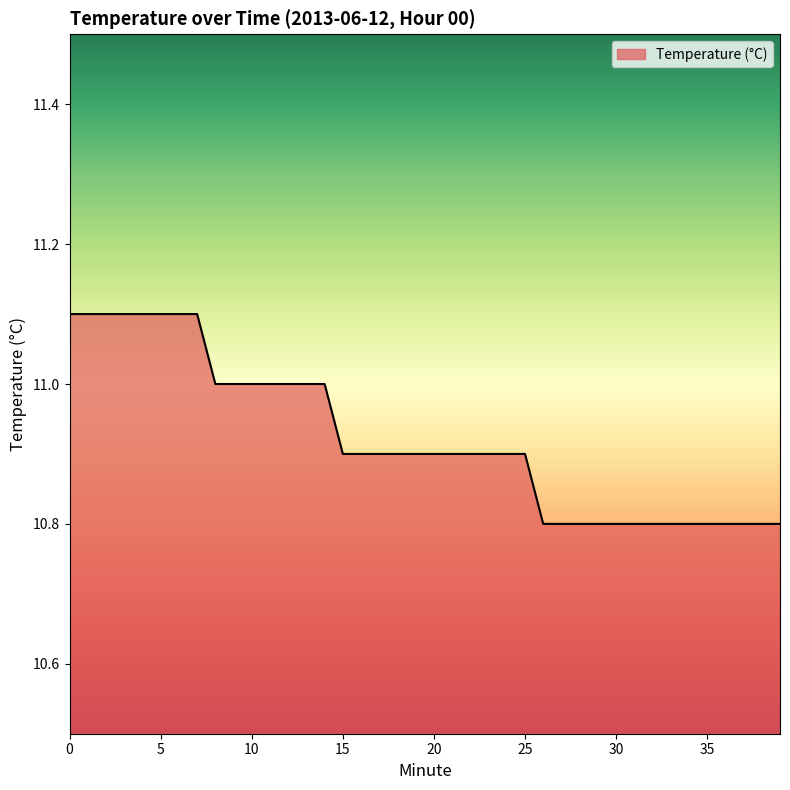

What is the greatest value displayed?

11.1